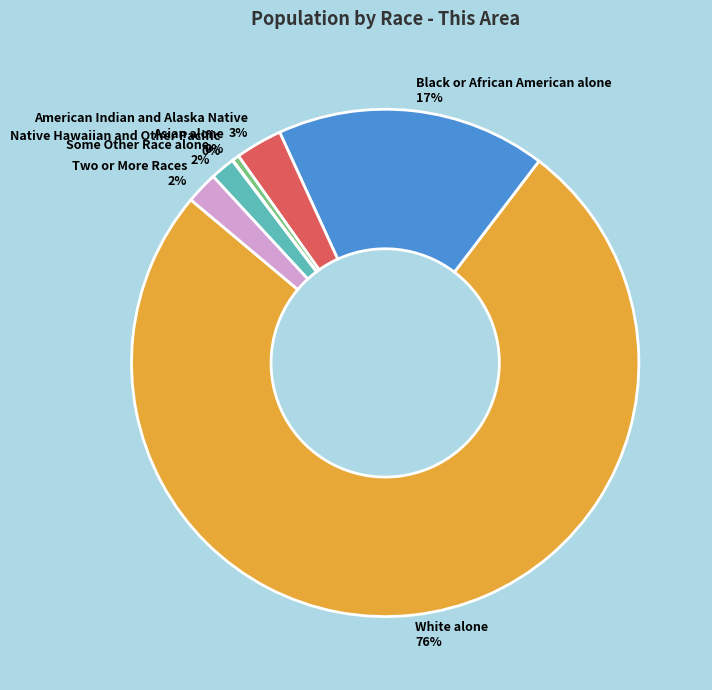

Is the sum of Some Other Race alone and White alone greater than half?

Yes